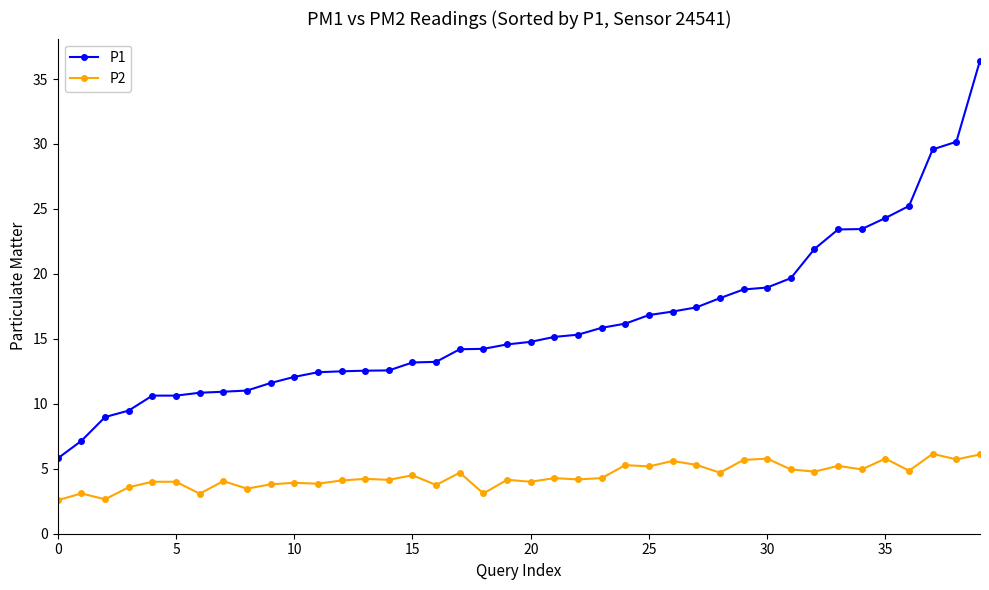

True or false: P2 and P1 cross at least once.

False